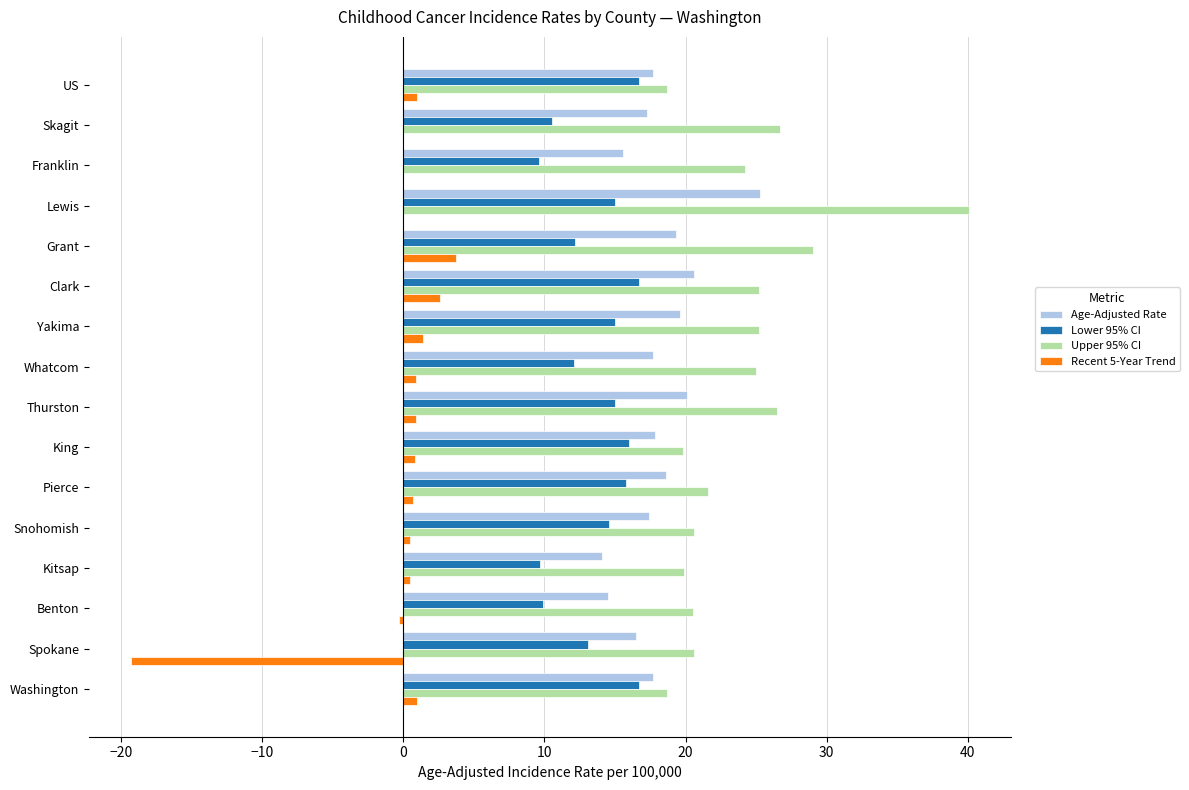

What is the maximum value for Lower 95% CI?

16.7